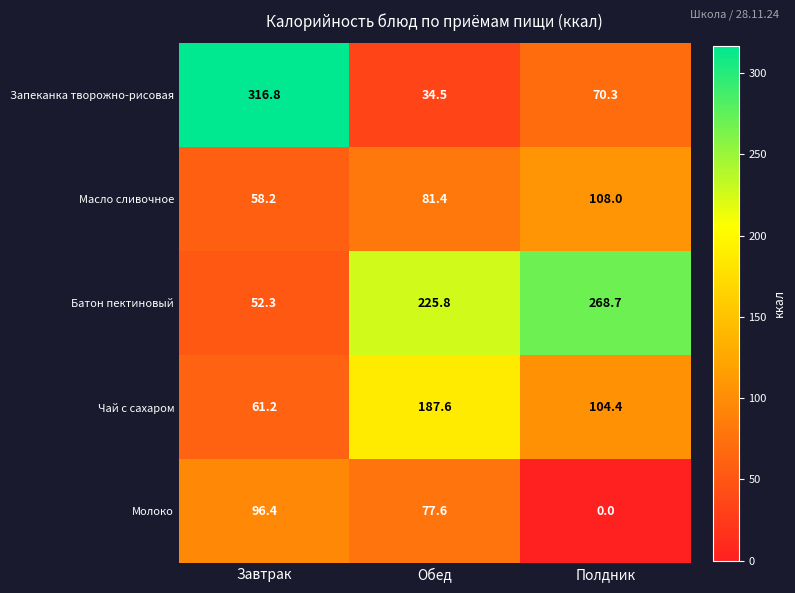

Count the number of data series in this chart.

5